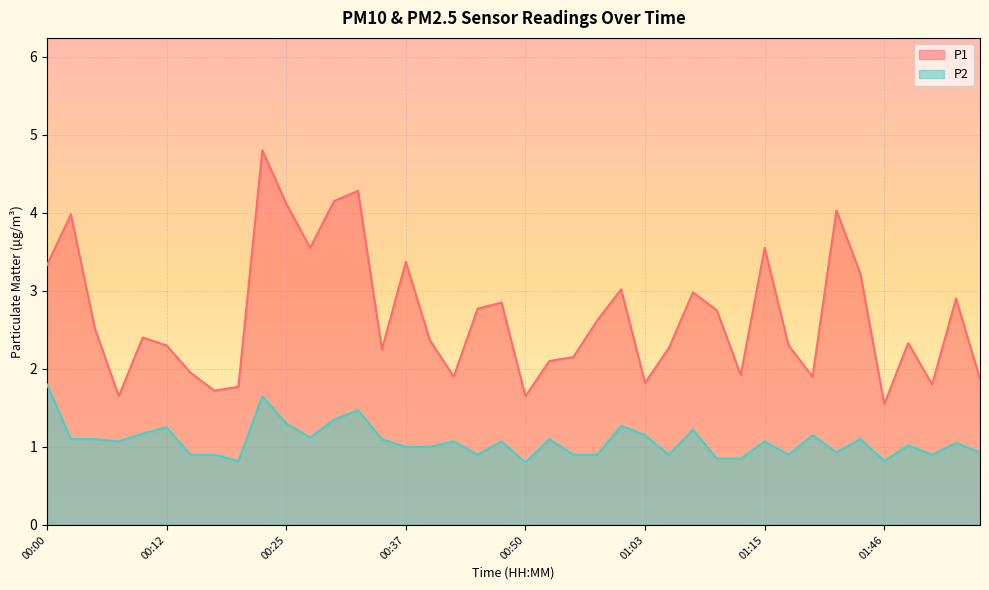

The value of P2 at 00:15 is 1.6. True or false?

False